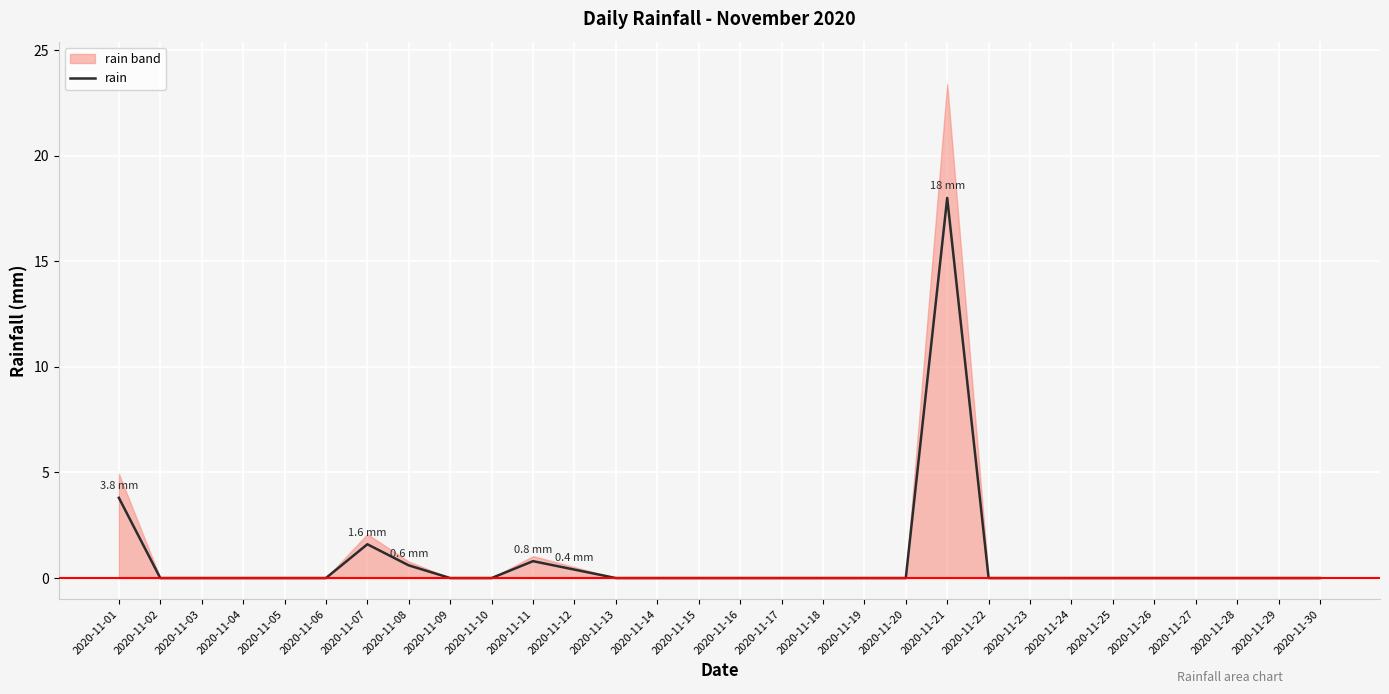

Reading right to left, what are all the values shown in this chart?

0.0	0.0	0.0	0.0	0.0	0.0	0.0	0.0	0.0	18.0	0.0	0.0	0.0	0.0	0.0	0.0	0.0	0.0	0.4	0.8	0.0	0.0	0.6	1.6	0.0	0.0	0.0	0.0	0.0	3.8